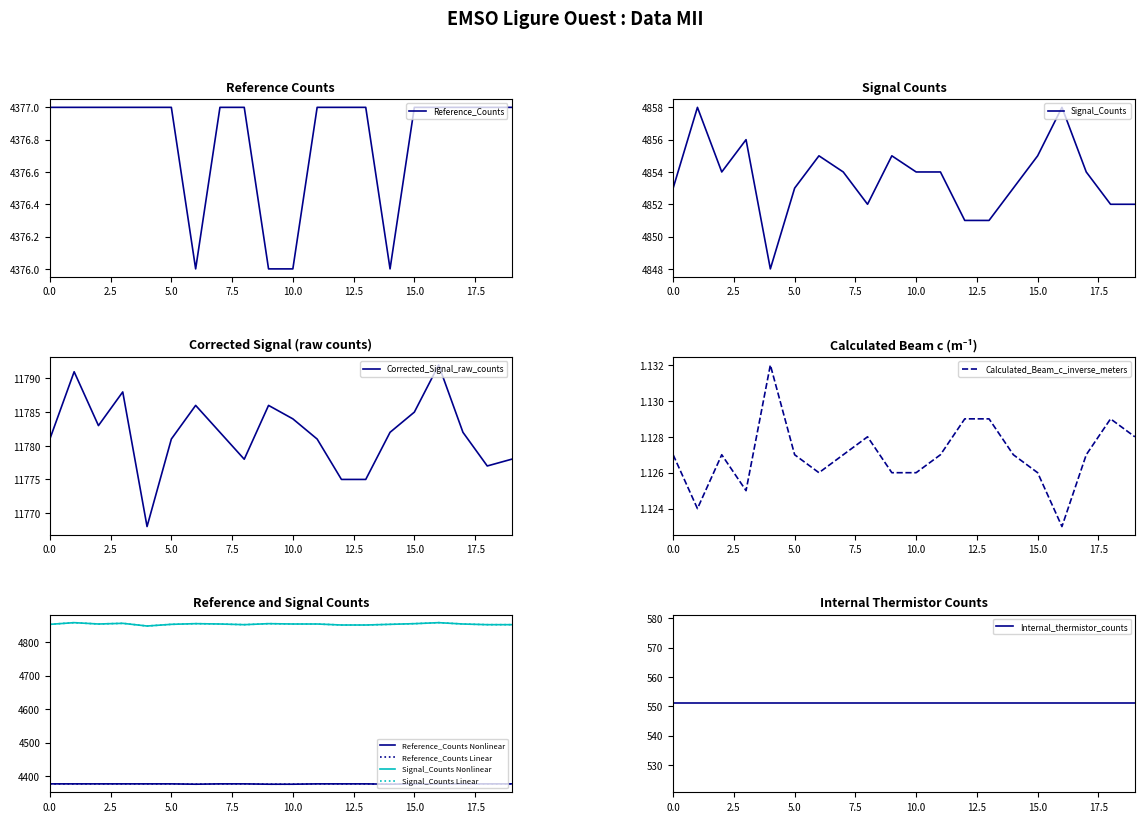

The value of Reference_Counts at 2023-02-21T00:32:04 is 2310.5. True or false?

False